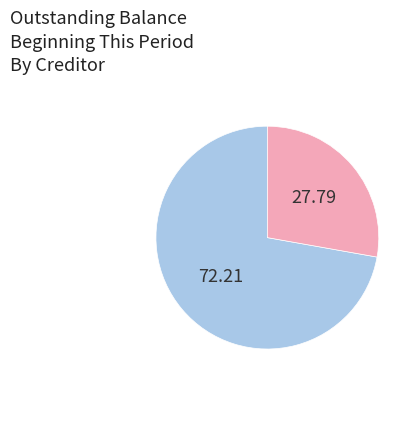

Is there a majority slice in this chart?

Yes